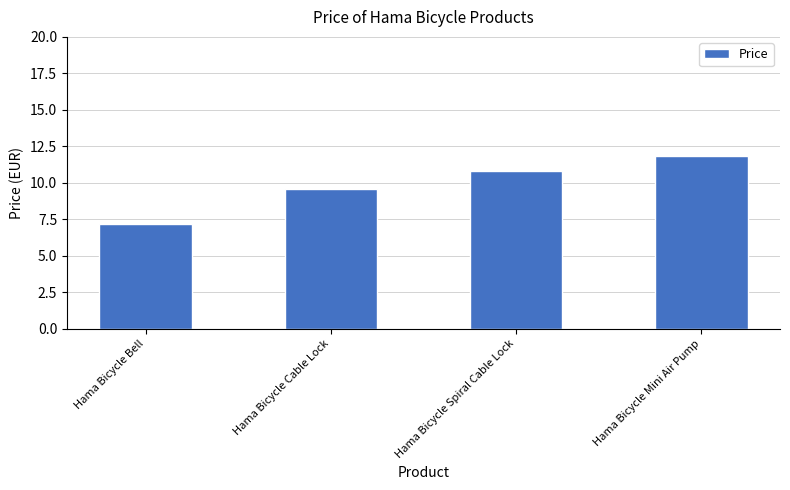

List the labels in order of value, largest first.

Hama Bicycle Mini Air Pump, Hama Bicycle Spiral Cable Lock, Hama Bicycle Cable Lock, Hama Bicycle Bell